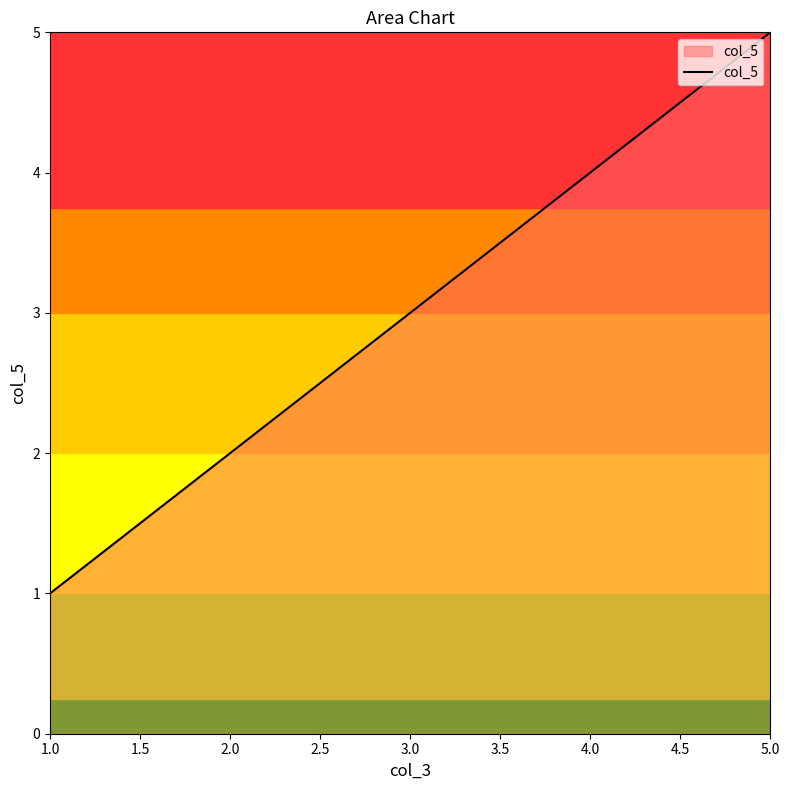

What is the difference between the maximum and second lowest values?

3